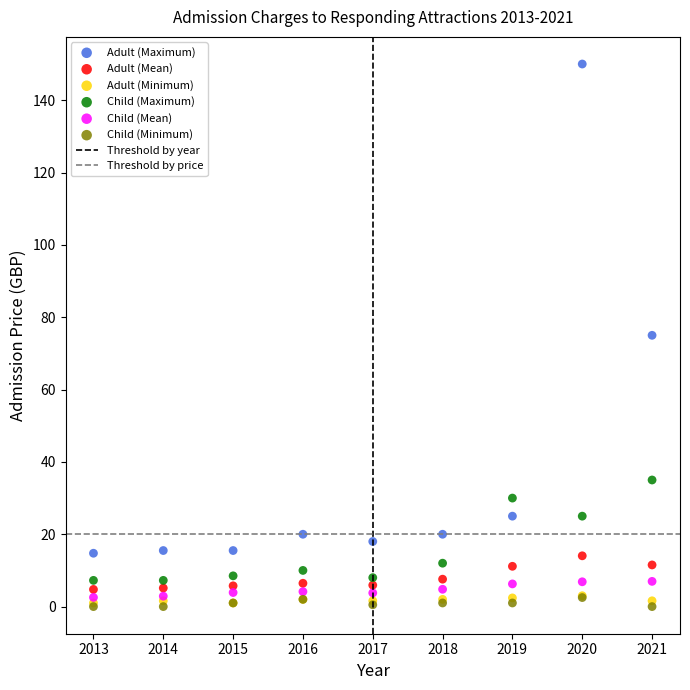

Which series has the largest Y range (max minus min)?

Adult (Maximum)